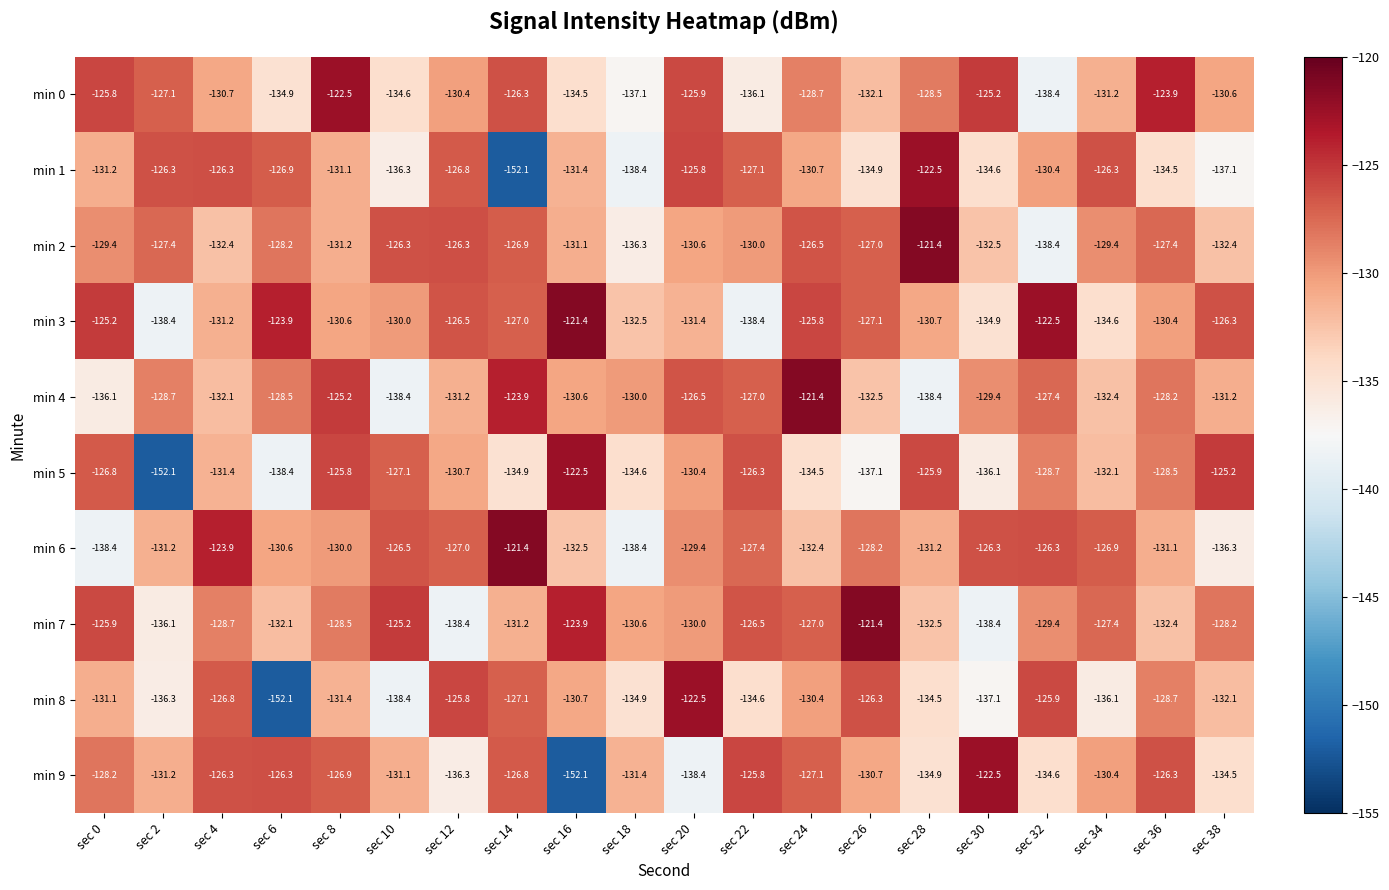

Between sec 8 and sec 16, which series saw the biggest shift?

min 9